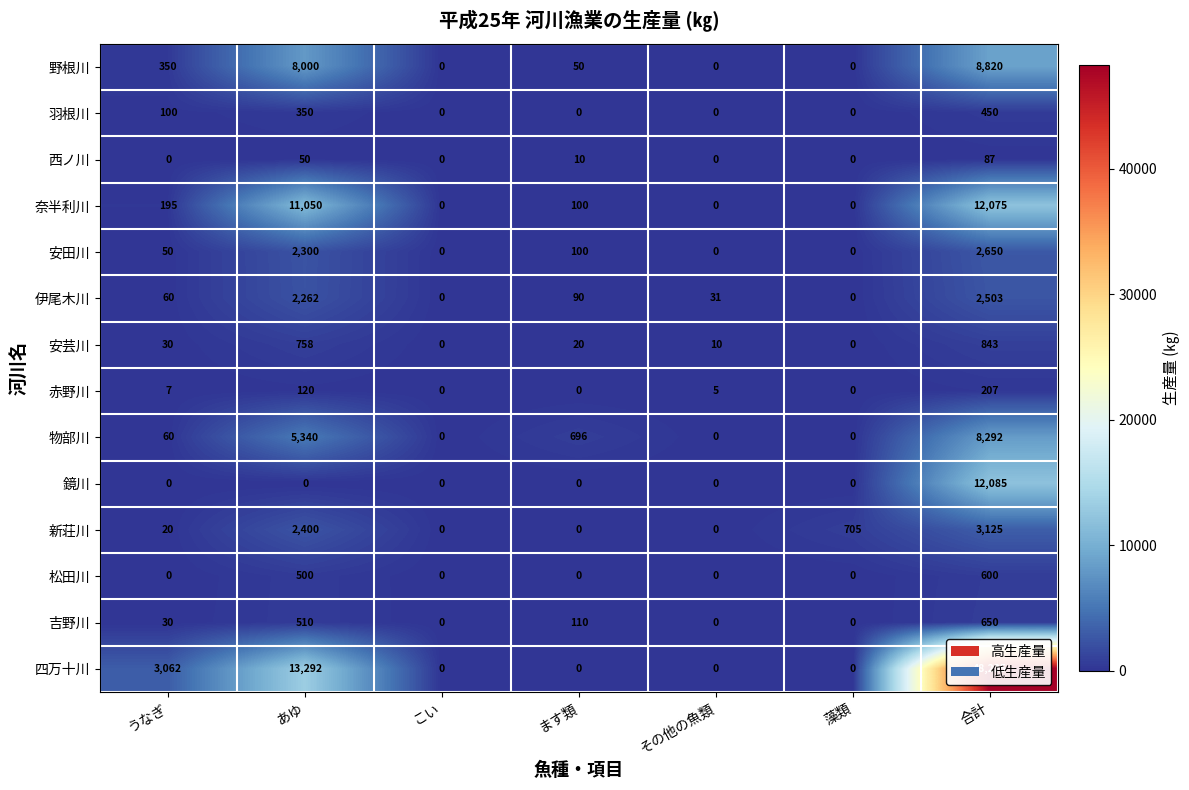

What is the difference between the 鏡川 values at 合計 and その他の魚類?

12085